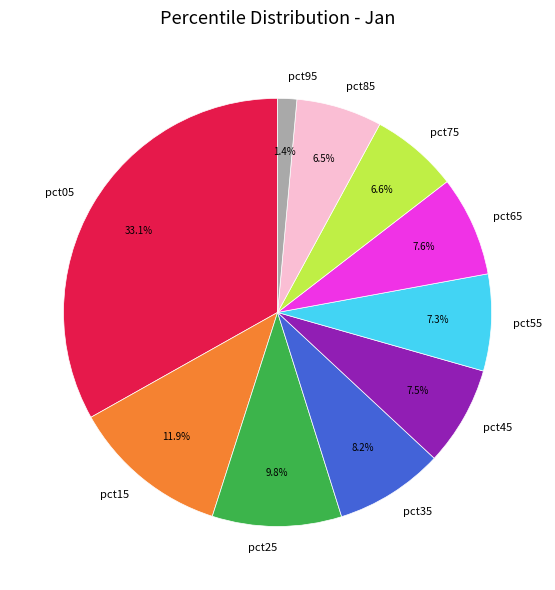

How much of the chart is everything except pct45?

92.5%